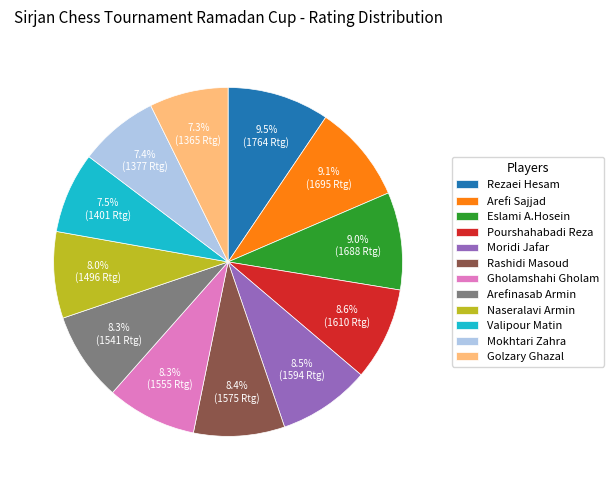

Count the number of slices in the pie.

12